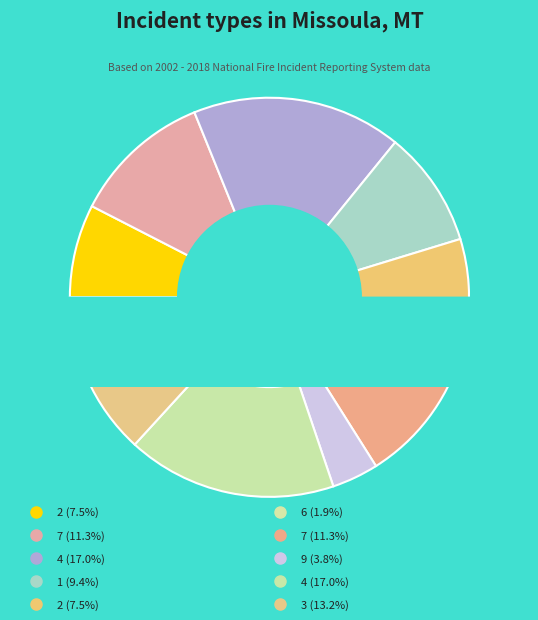

Rank the categories by value from lowest to highest.

6, 9, 8, 8, 2, 2, 1, 1, 7, 7, 3, 5, 5, 4, 4